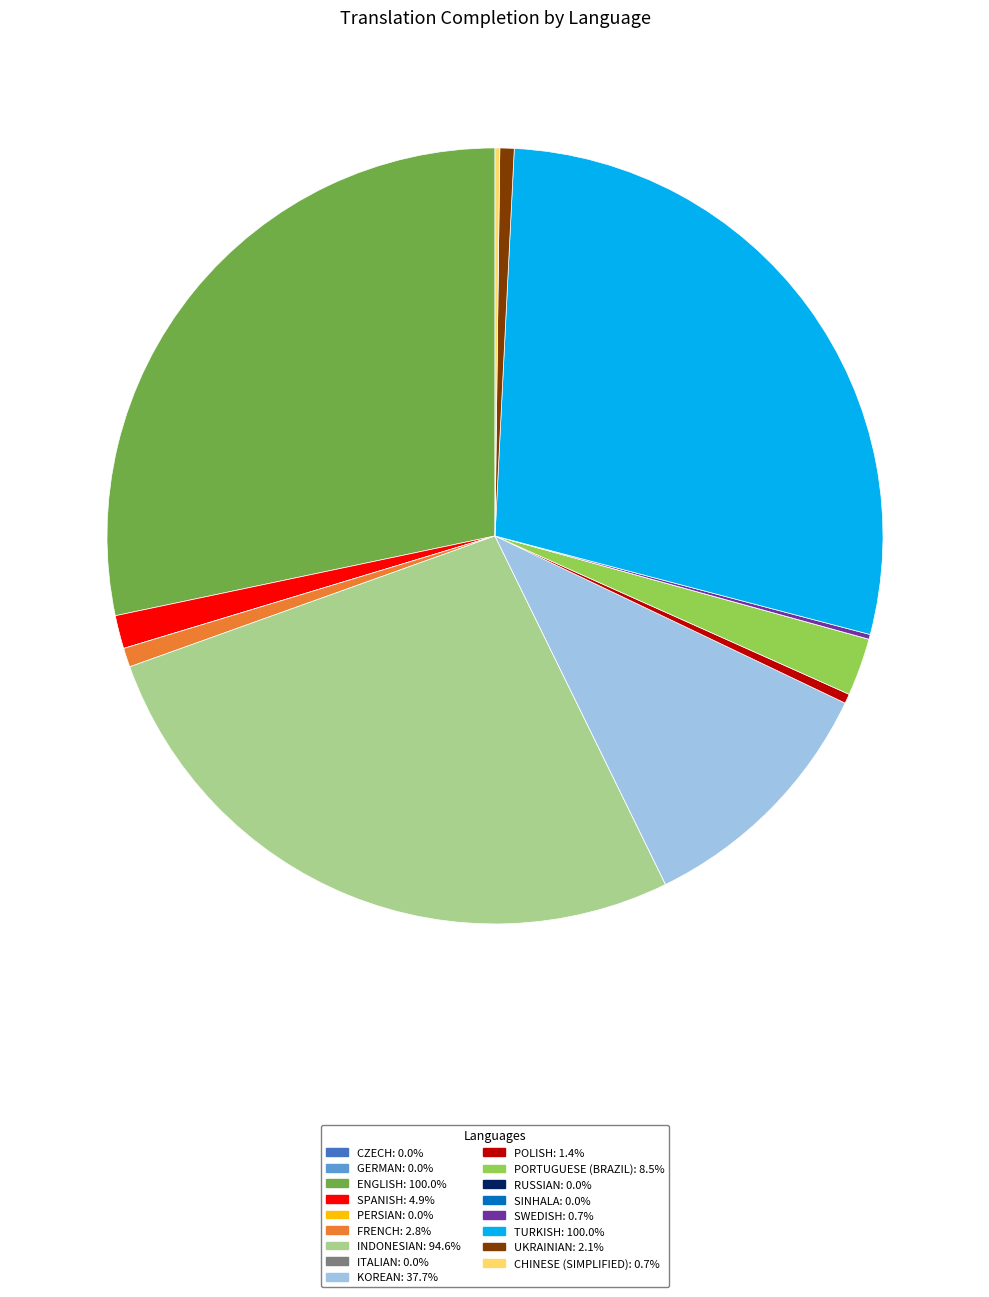

Is there any slice that represents more than half of the pie?

No